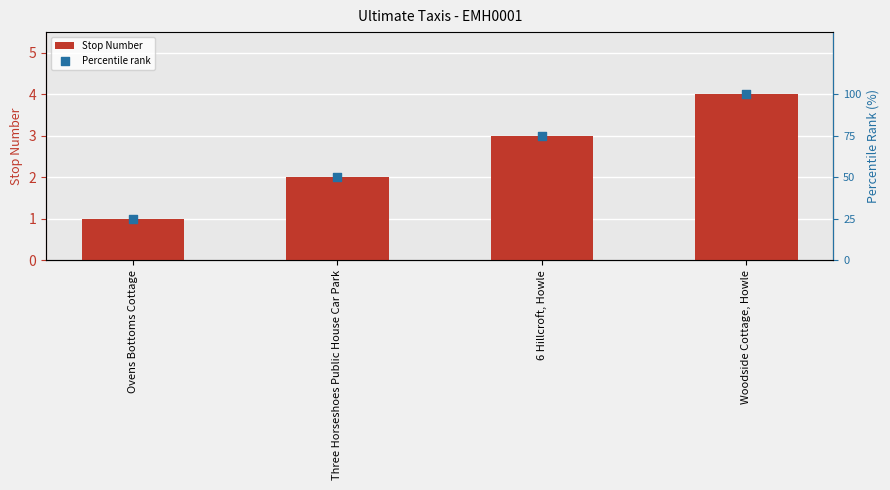

Which series has the largest total across all categories?

Percentile rank